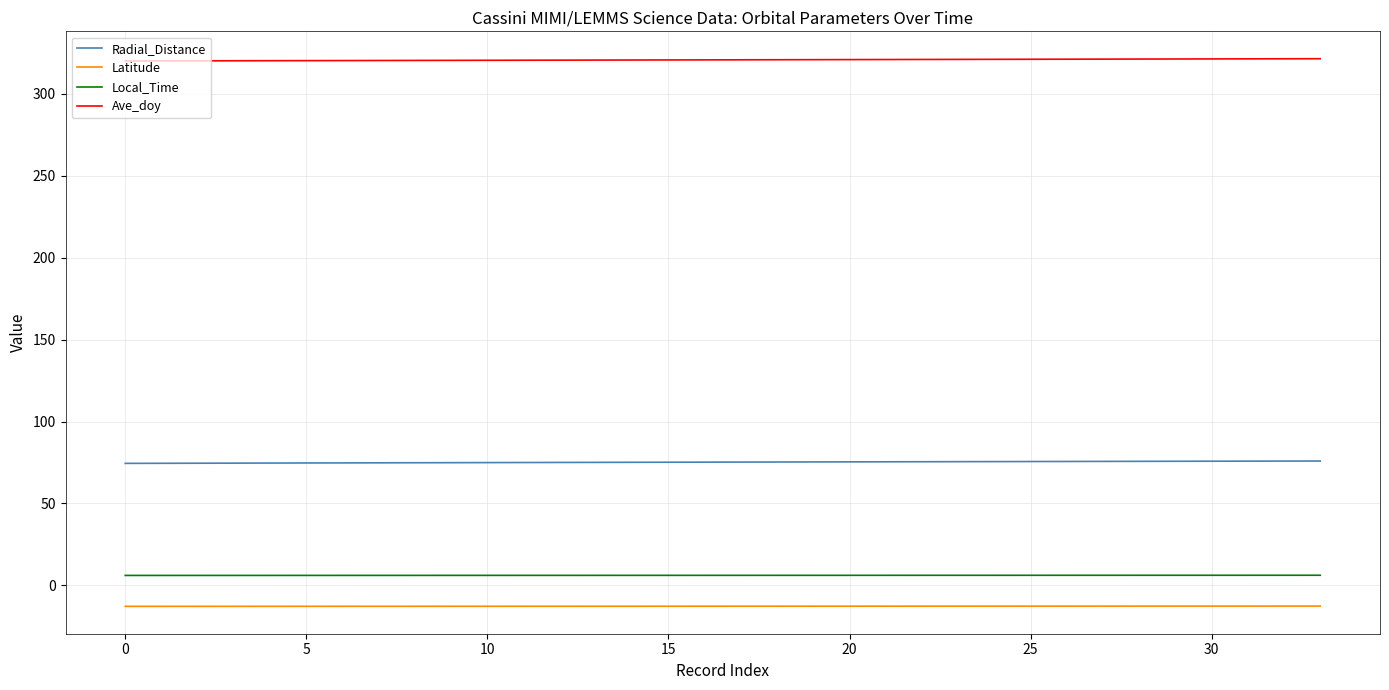

True or false: Radial_Distance and Latitude cross at least once.

False